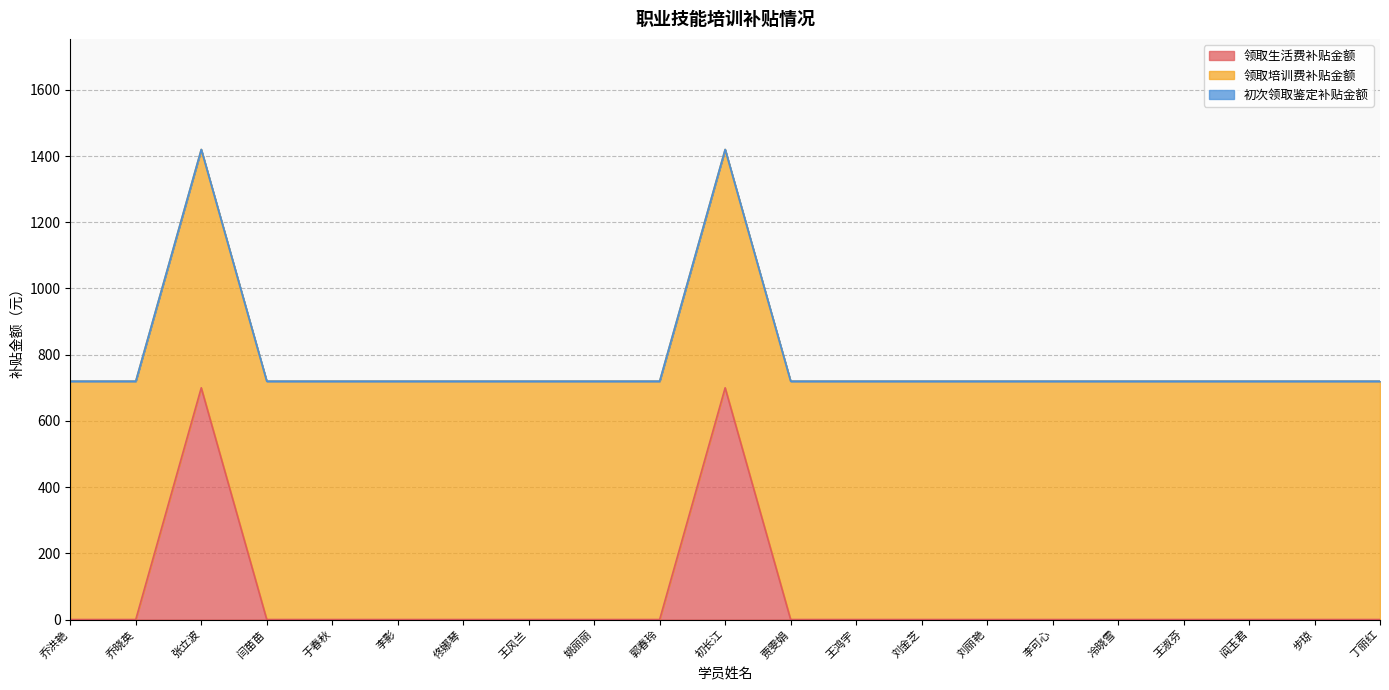

True or false: 领取生活费补贴金额 and 领取培训费补贴金额 intersect in this chart.

False